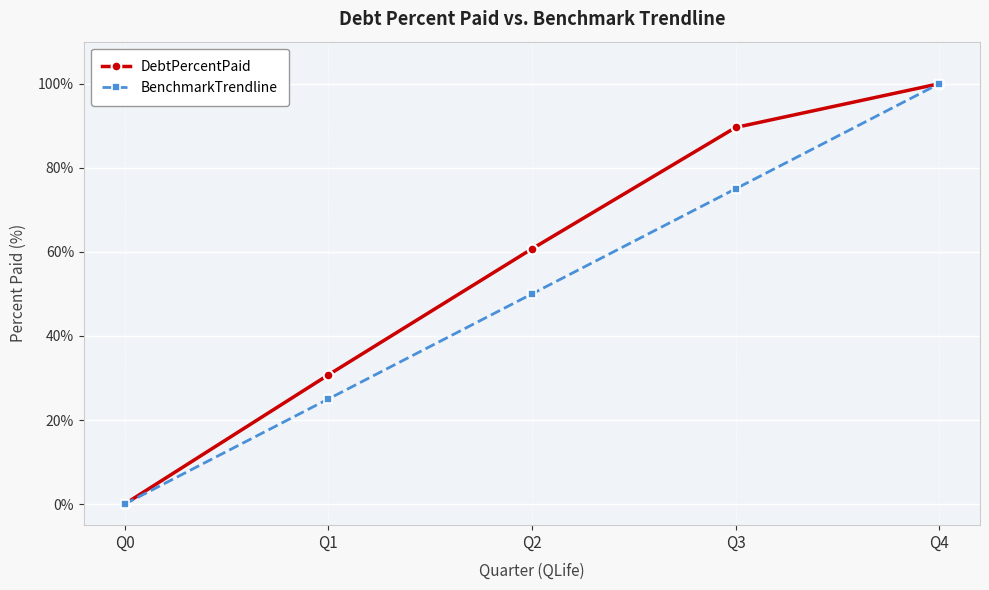

Reading left to right, extract all data points from this chart.

DebtPercentPaid: 0.0	30.7	60.7	89.6	100.0
BenchmarkTrendline: 0.0	25.0	50.0	75.0	100.0